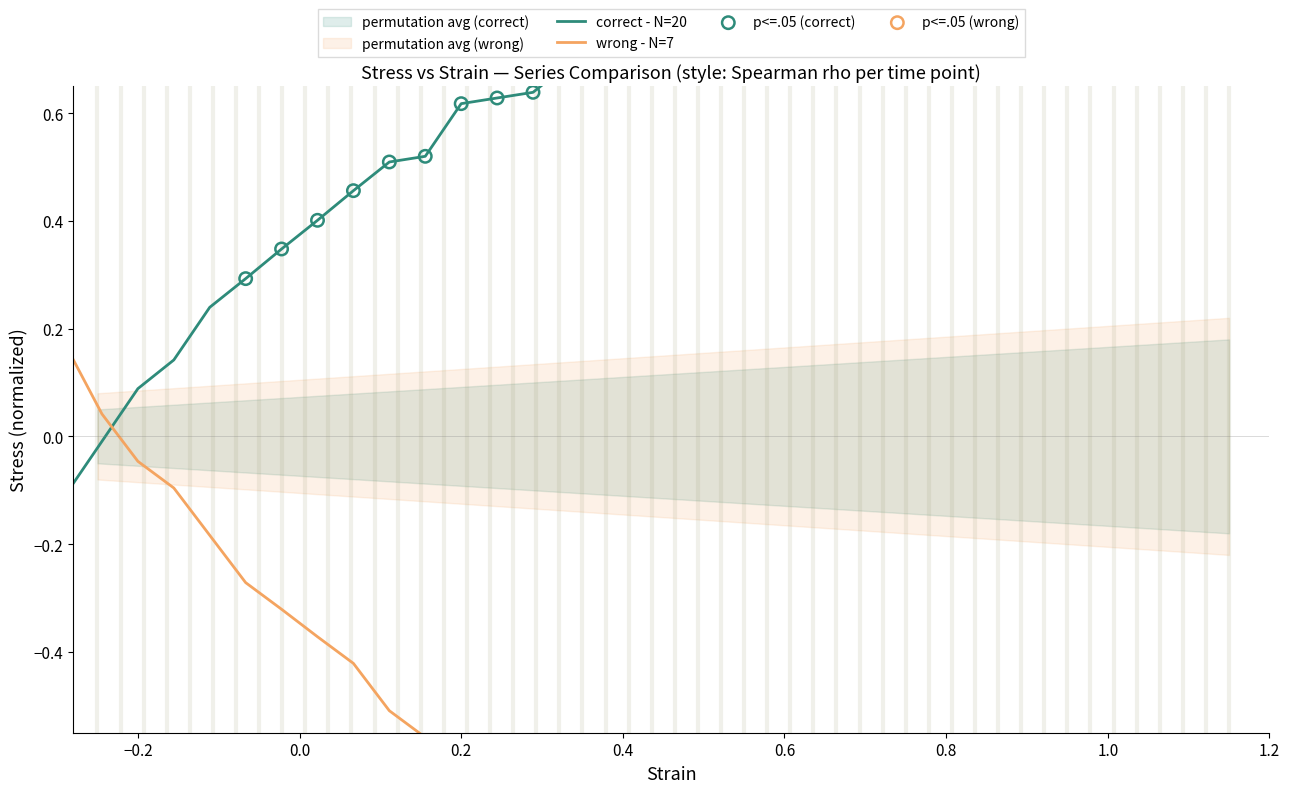

Which series has the largest total across all categories?

correct - N=20